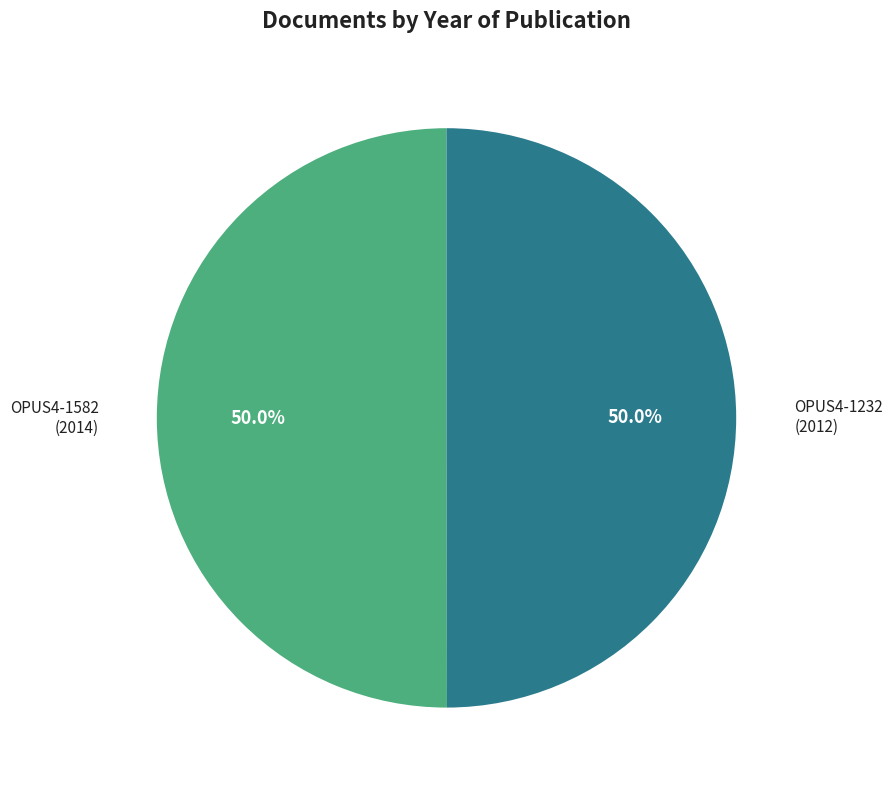

Which slice is the smallest?

OPUS4-1232